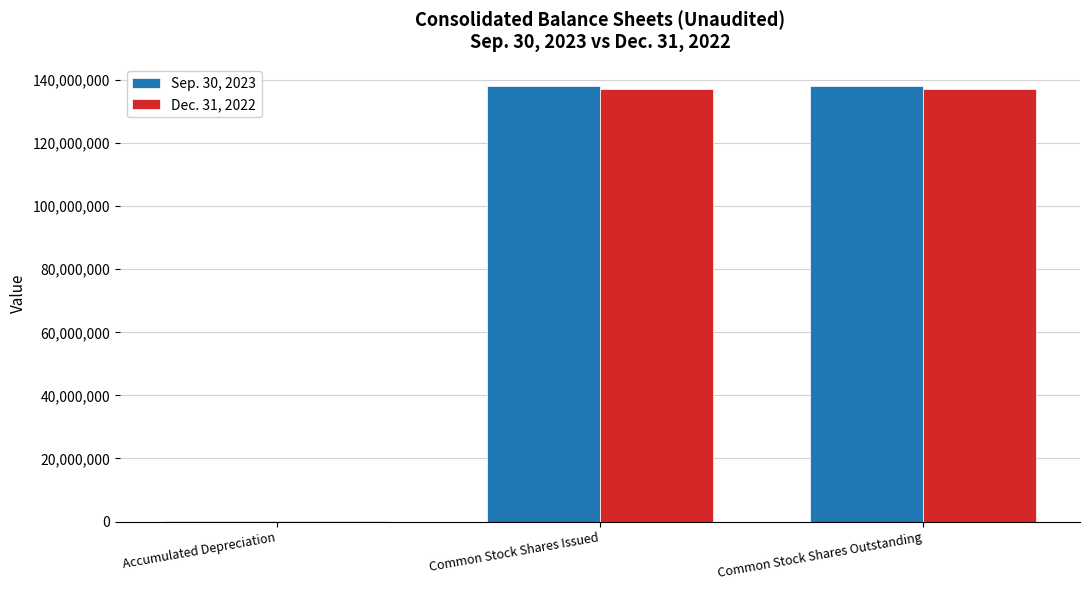

What is the greatest value displayed?

138022000